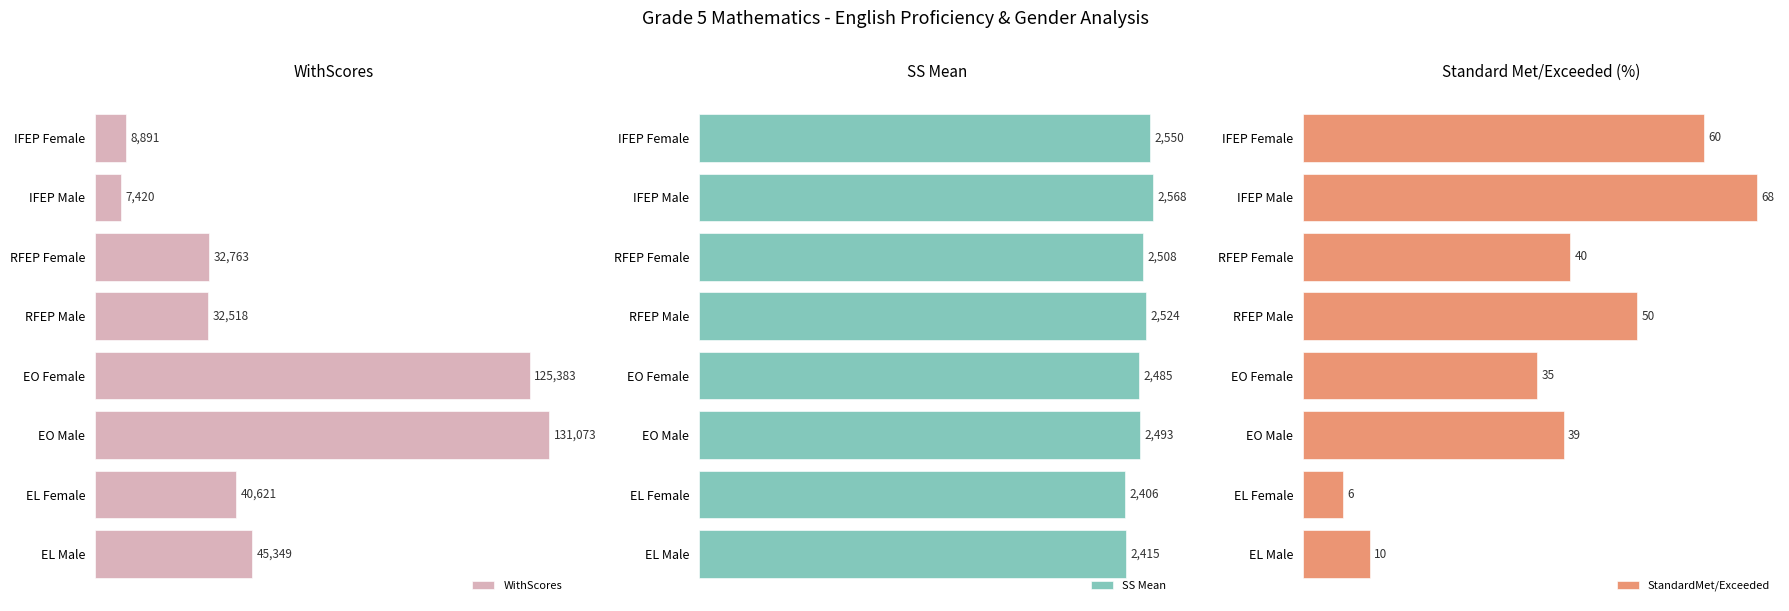

Which series has the largest range (max minus min)?

WithScores